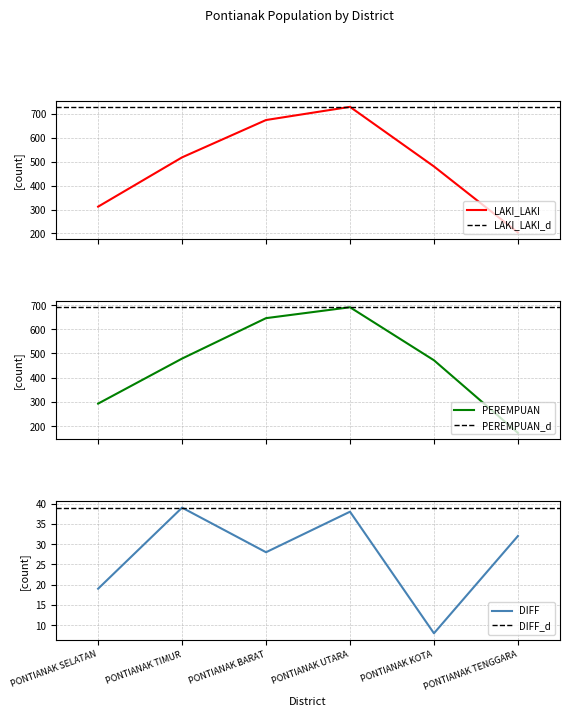

Where is the first local maximum for PEREMPUAN?

PONTIANAK UTARA